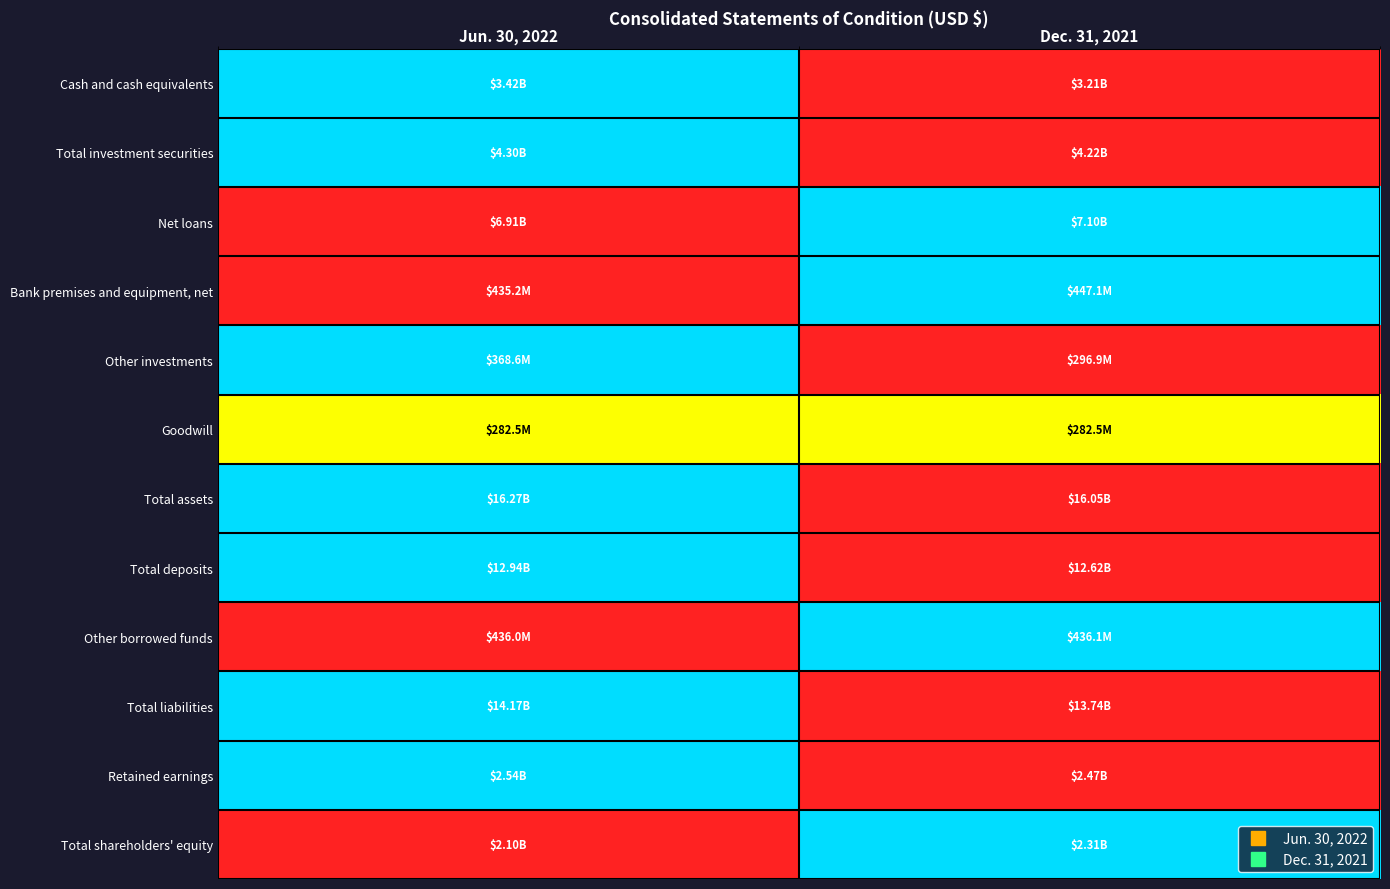

How many data points does each series have?

2